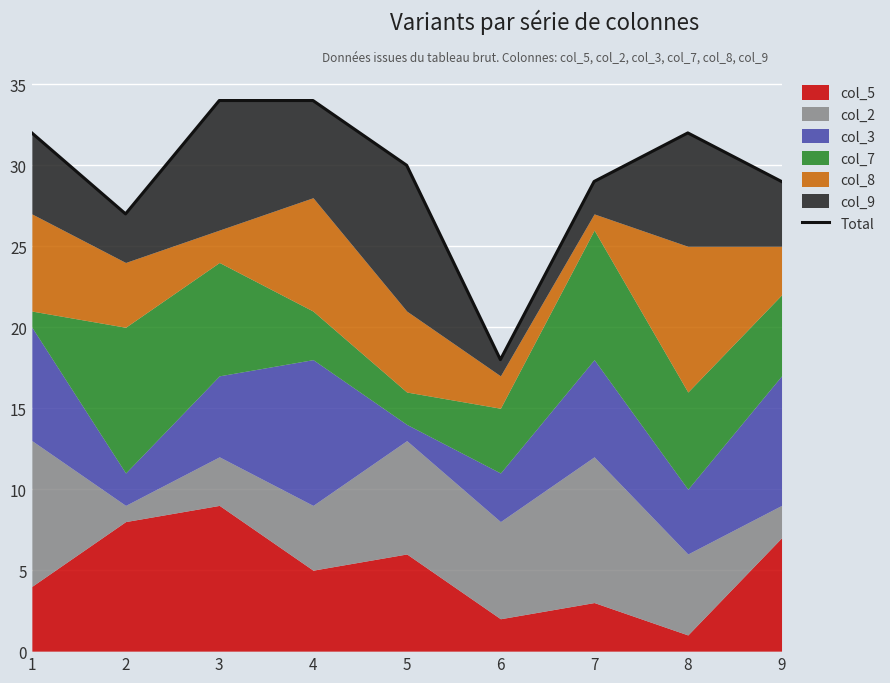

What is the smallest value displayed?

18